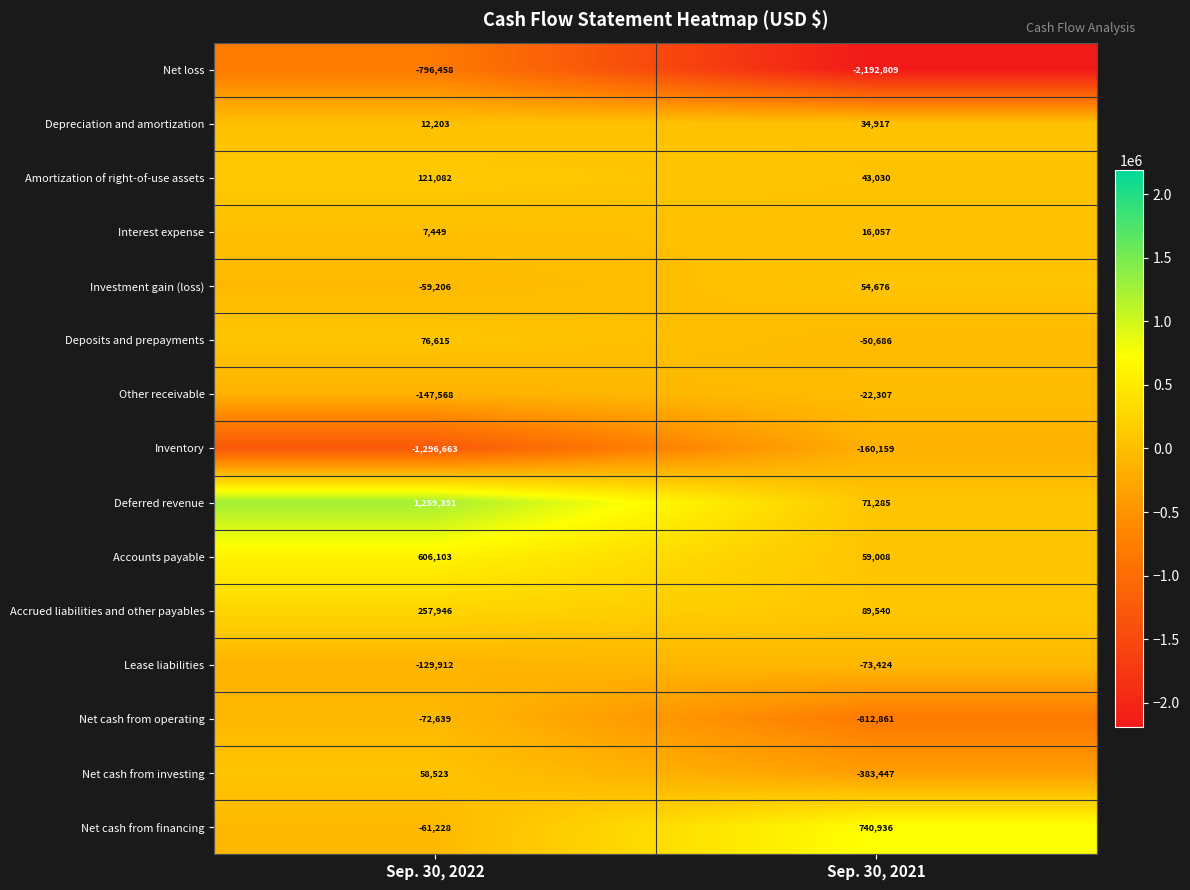

The value of Investment gain (loss) at Sep. 30, 2022 is -59206. True or false?

True